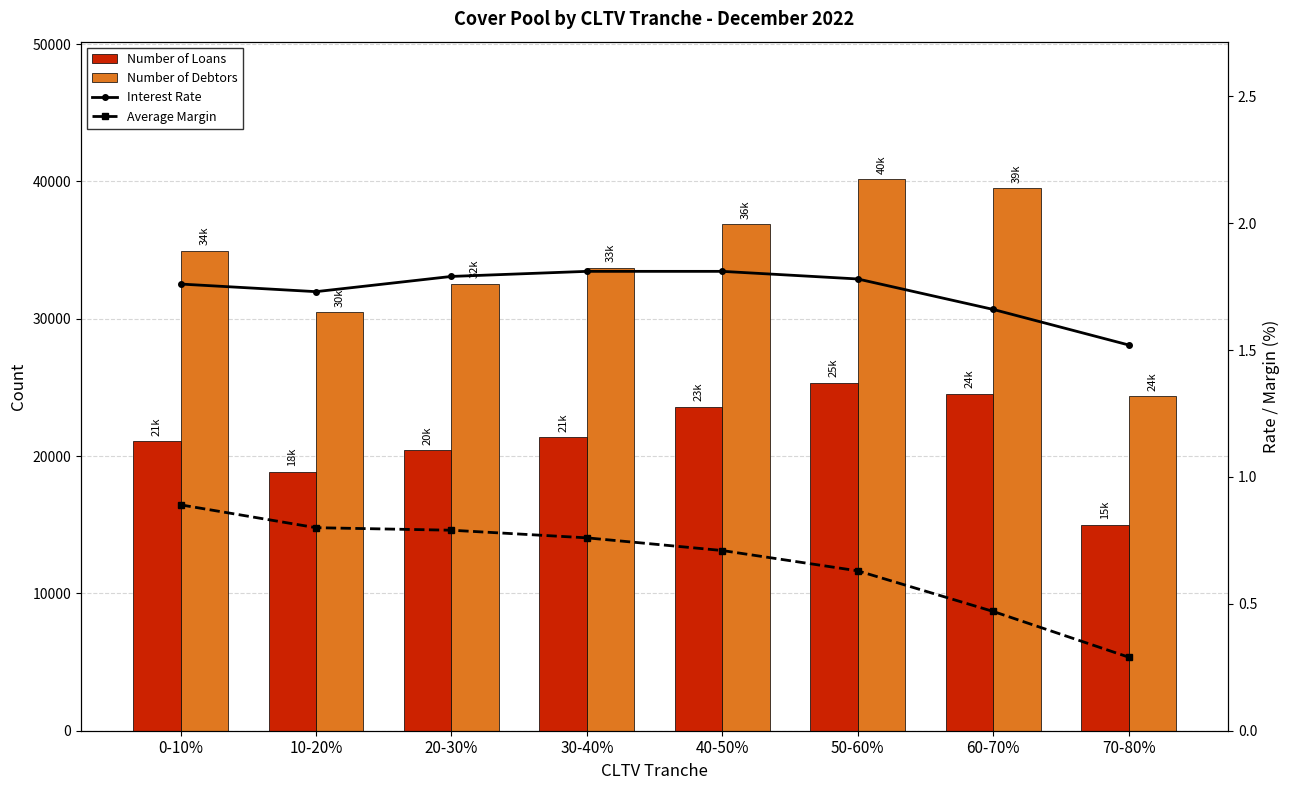

The Average Margin series shows 1.2 at 0-10%. True or false?

False